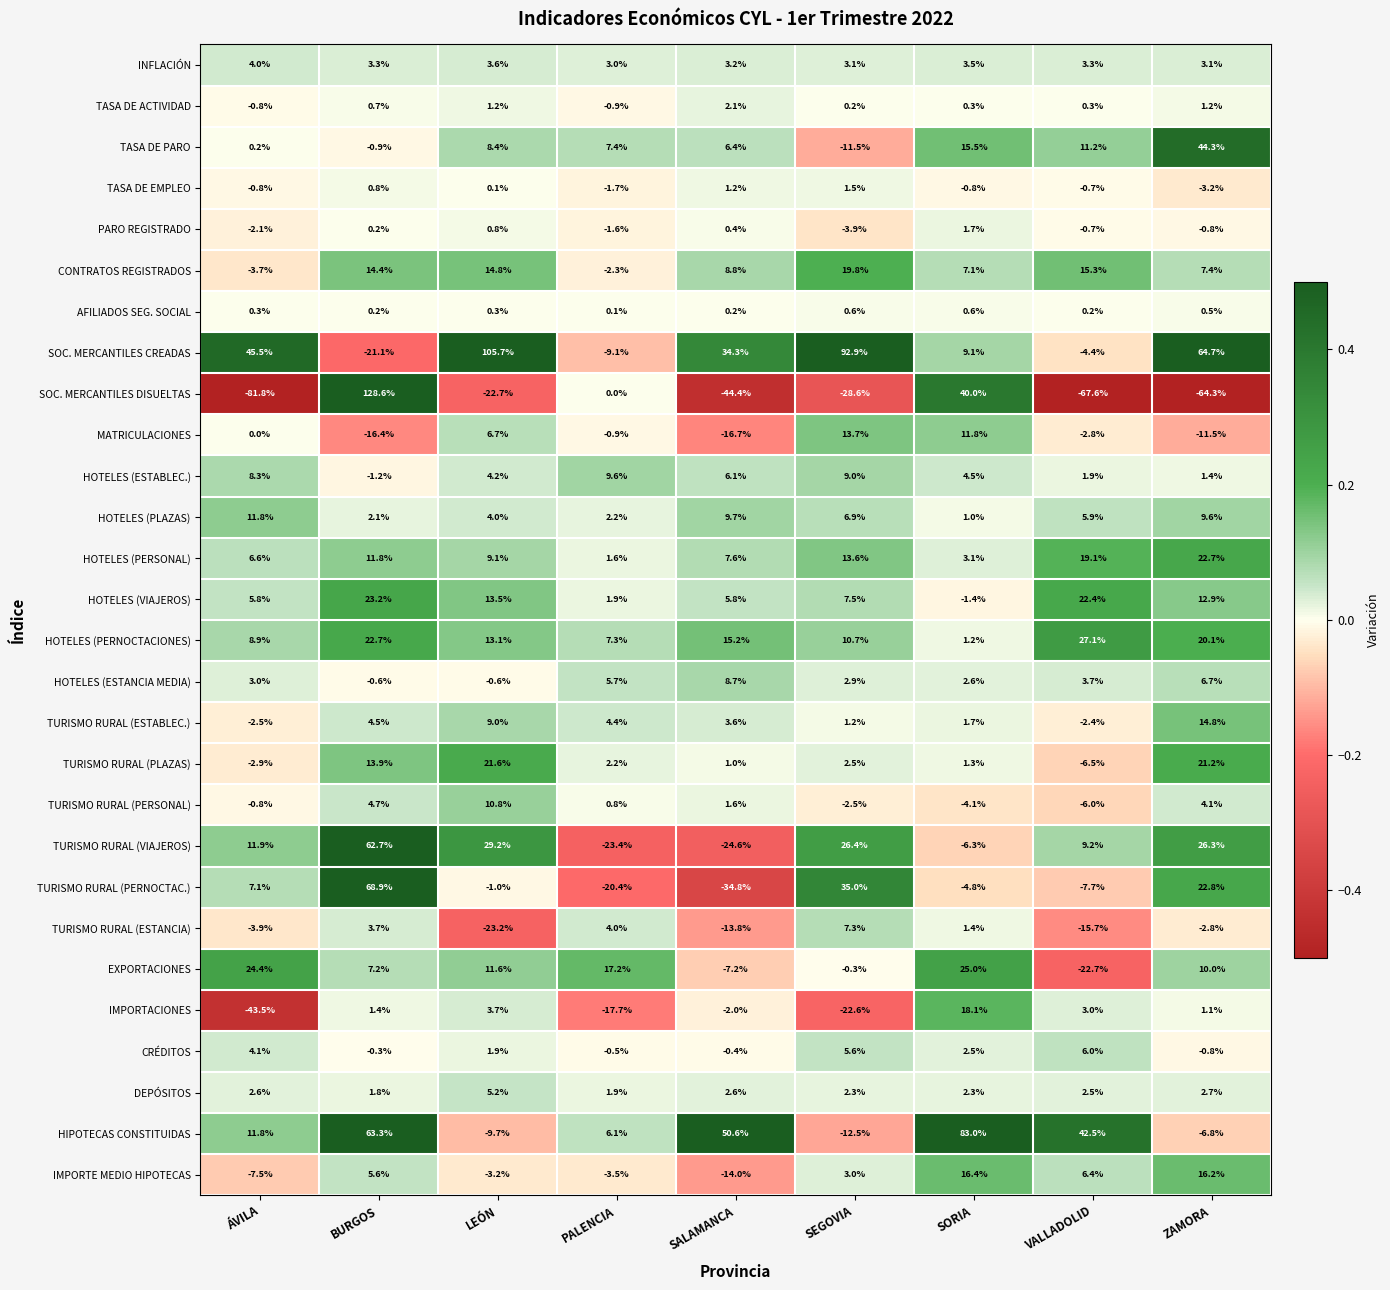

List the series in order of their peak value, lowest first.

AFILIADOS SEG. SOCIAL, TASA DE EMPLEO, PARO REGISTRADO, TASA DE ACTIVIDAD, INFLACIÓN, DEPÓSITOS, CRÉDITOS, TURISMO RURAL (ESTANCIA), HOTELES (ESTANCIA MEDIA), HOTELES (ESTABLEC.), TURISMO RURAL (PERSONAL), HOTELES (PLAZAS), MATRICULACIONES, TURISMO RURAL (ESTABLEC.), IMPORTE MEDIO HIPOTECAS, IMPORTACIONES, CONTRATOS REGISTRADOS, TURISMO RURAL (PLAZAS), HOTELES (PERSONAL), HOTELES (VIAJEROS), EXPORTACIONES, HOTELES (PERNOCTACIONES), TASA DE PARO, TURISMO RURAL (VIAJEROS), TURISMO RURAL (PERNOCTAC.), HIPOTECAS CONSTITUIDAS, SOC. MERCANTILES CREADAS, SOC. MERCANTILES DISUELTAS